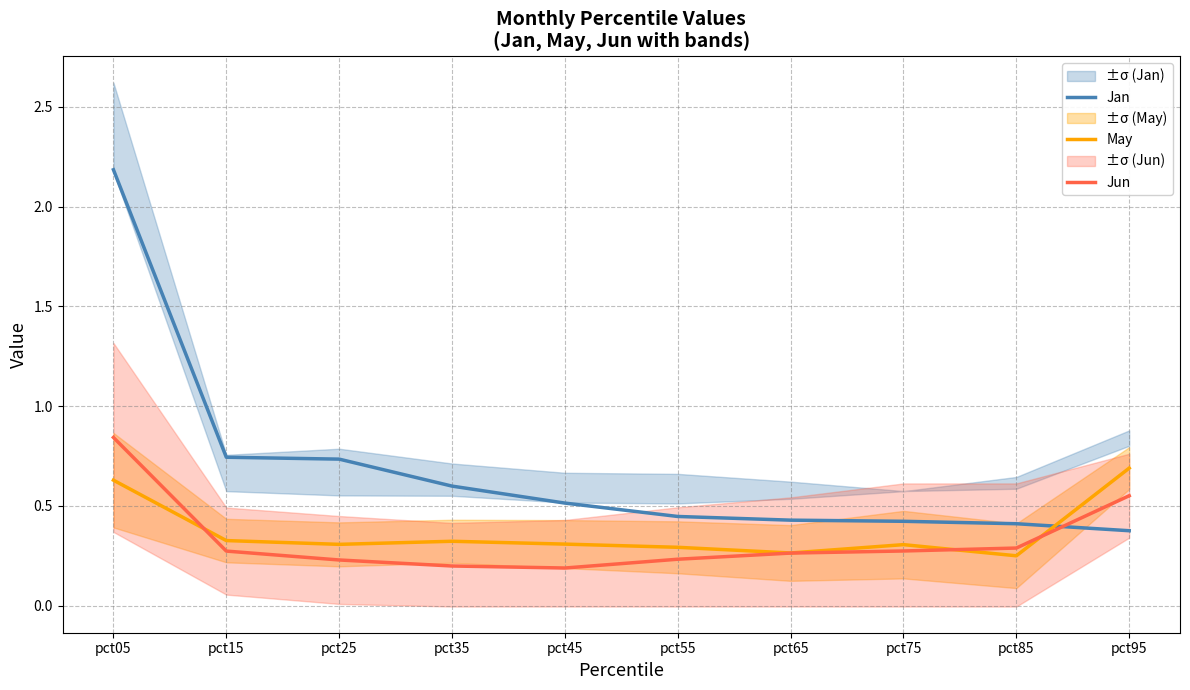

True or false: Jan has more than 2 points higher than both neighbors.

False